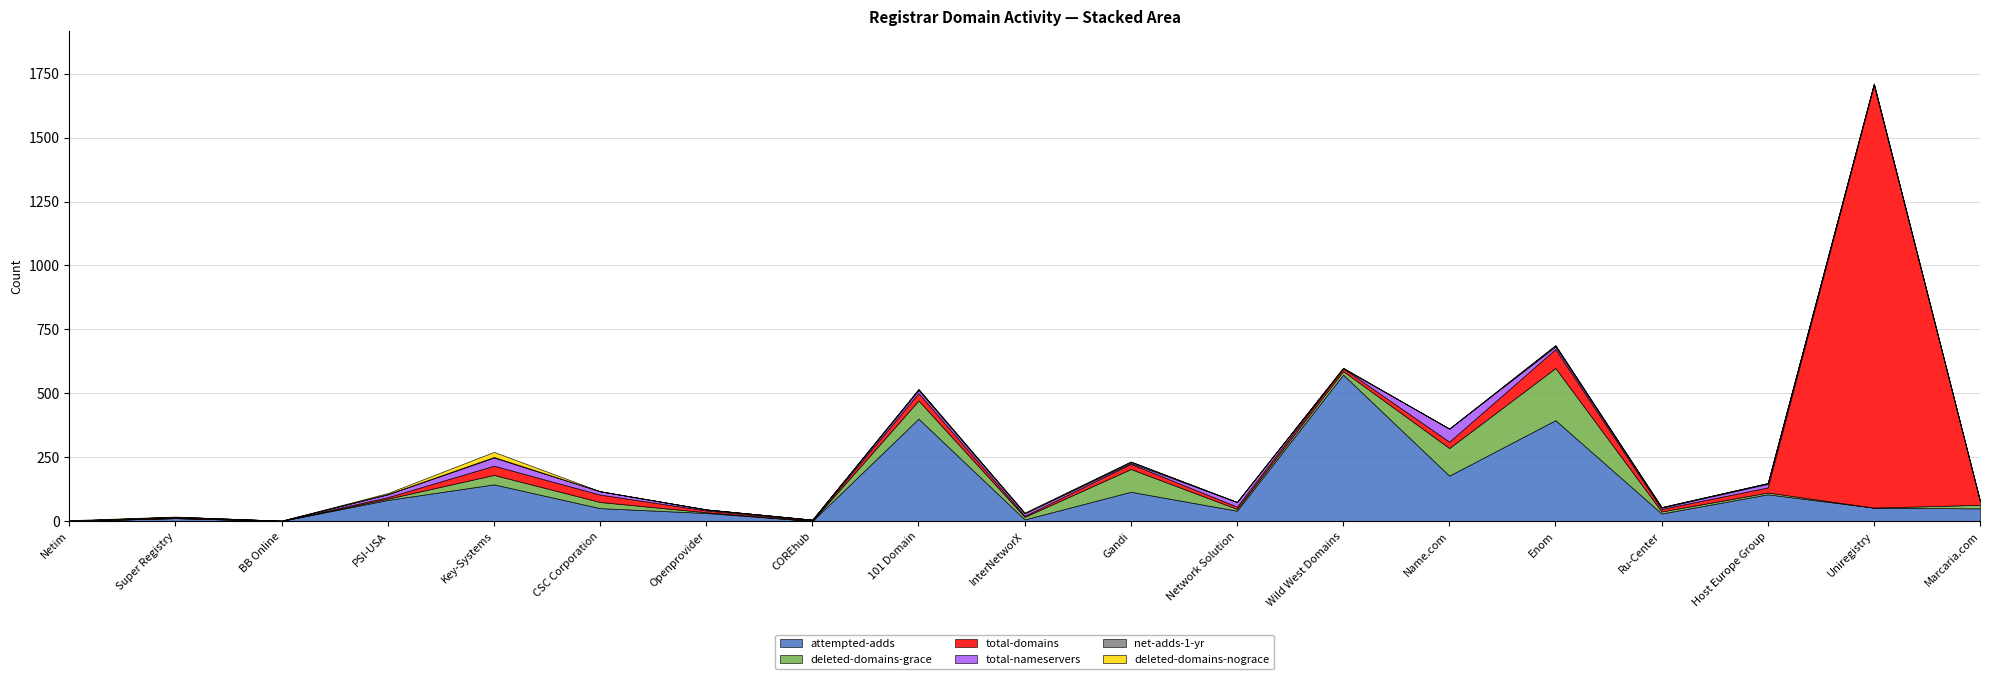

How many values in the total-nameservers series exceed 5?

9